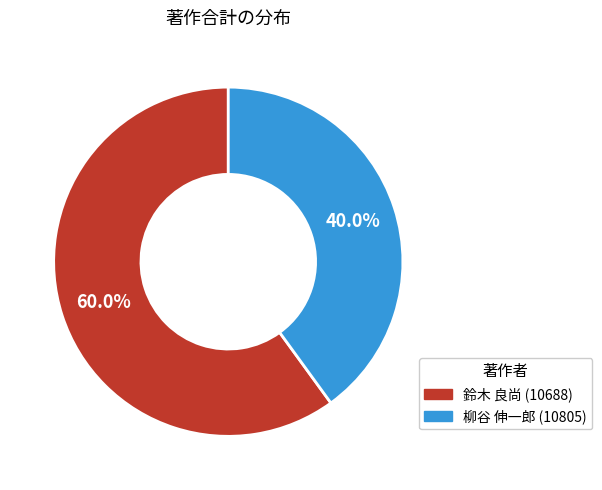

Is there a majority slice in this chart?

Yes